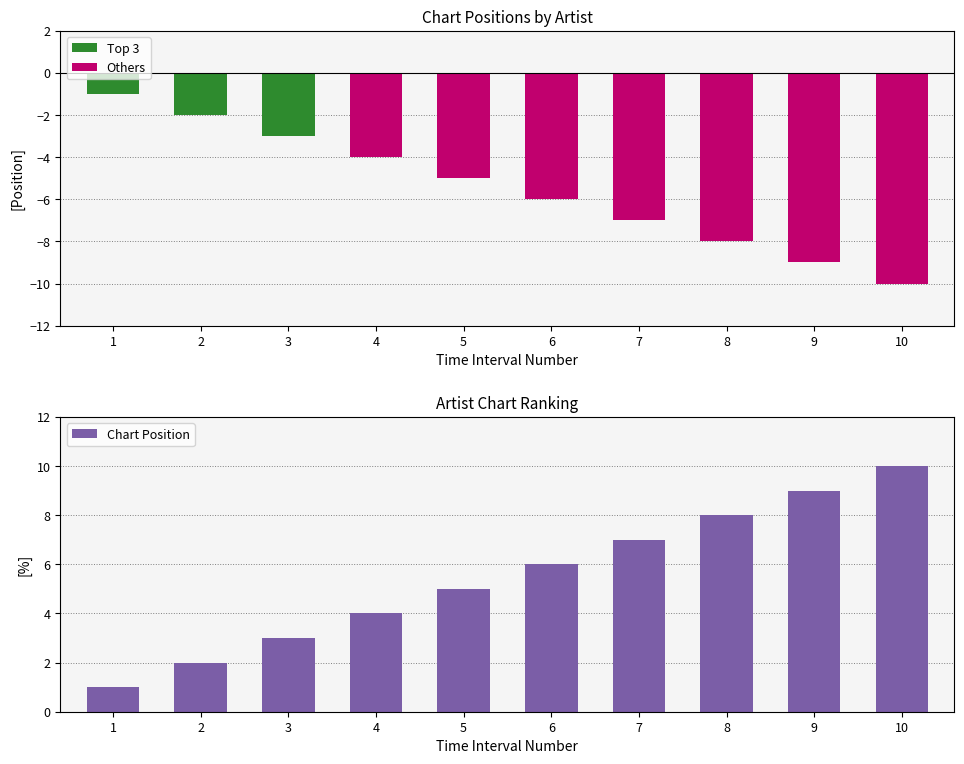

What is the sum of the Top 3 values at 2 and 9?

-2